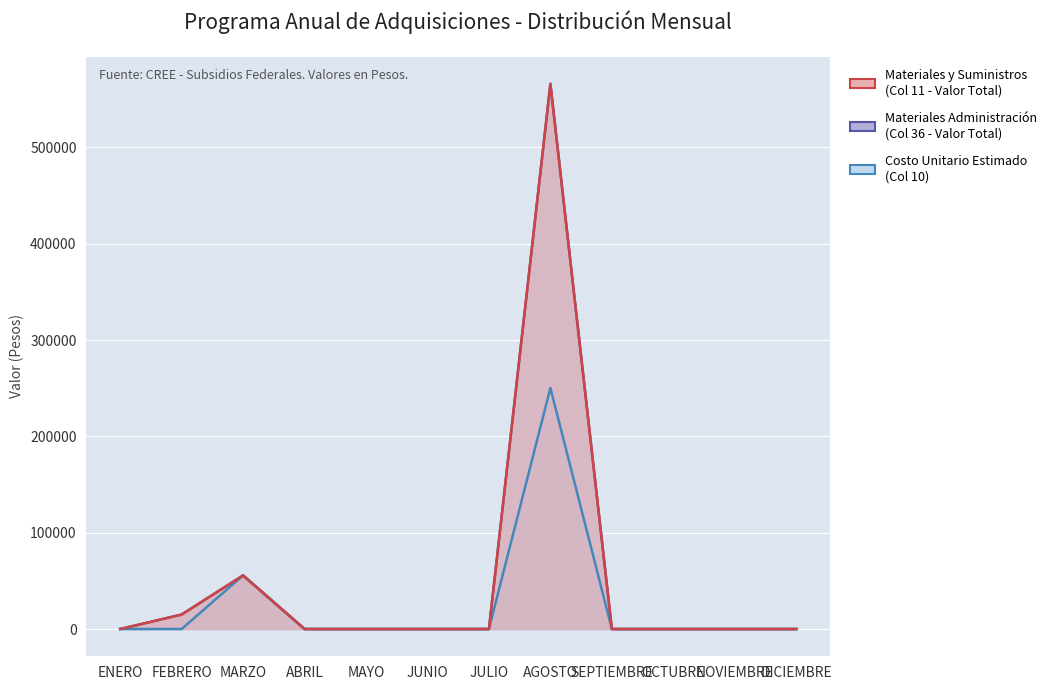

Where is Valor Total Anual (Col 11) nearest to the value 283017?

MARZO